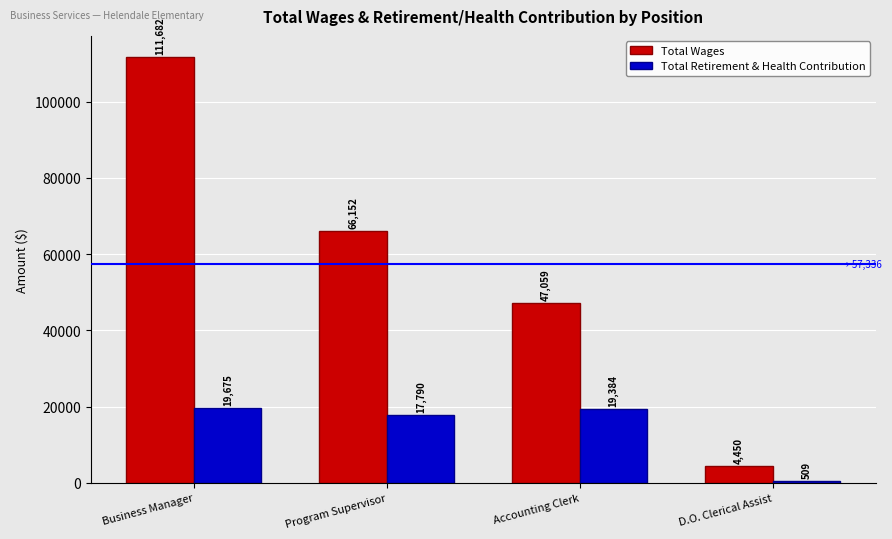

The value of Total Wages at Program Supervisor is 66152. True or false?

True